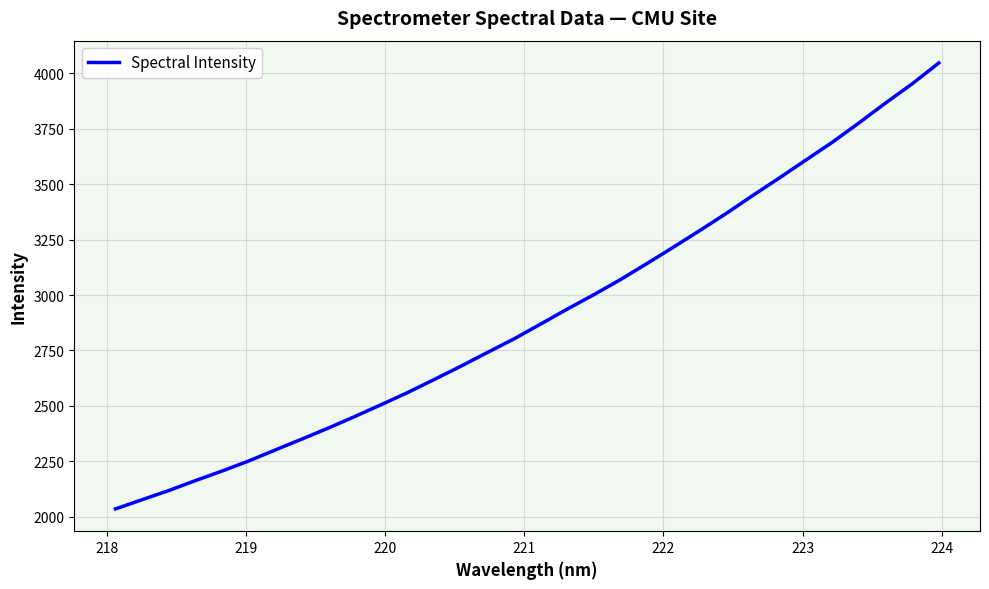

How many values exceed 2869?

16